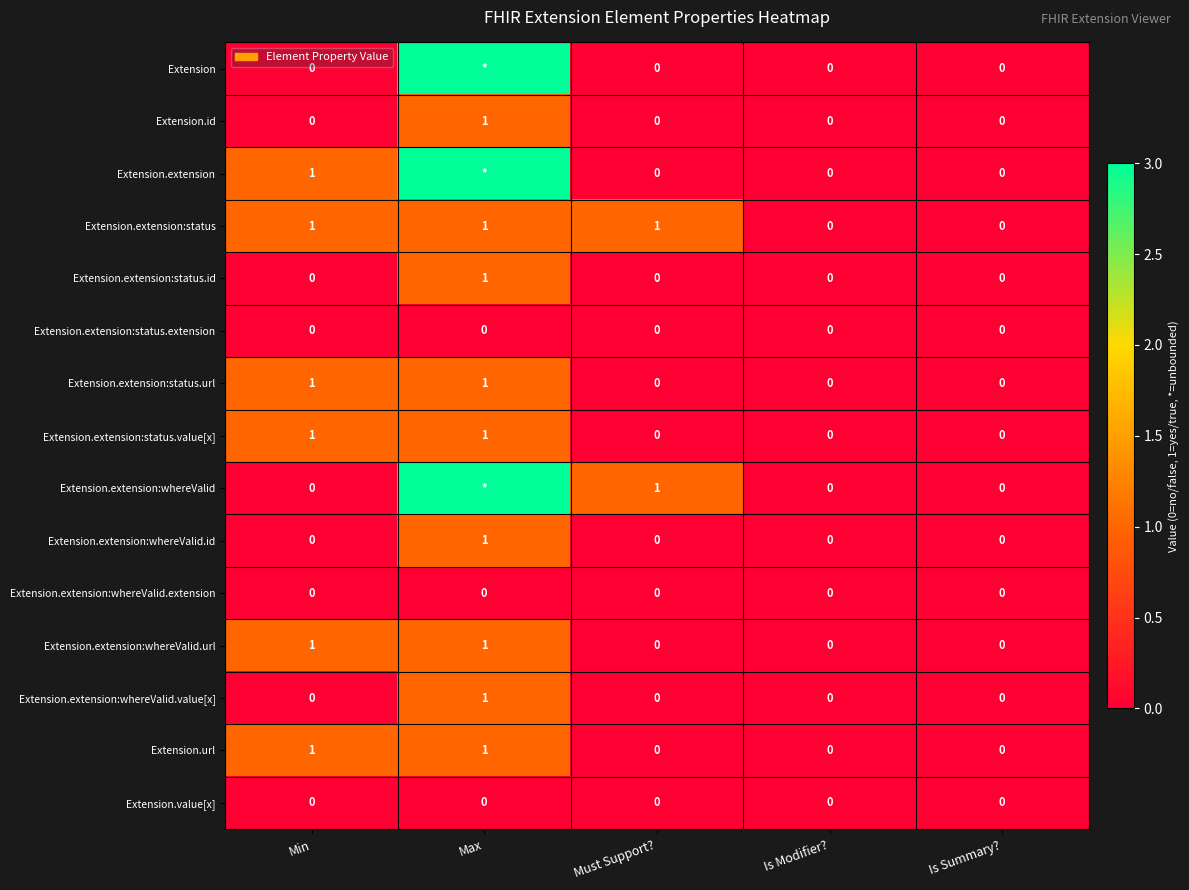

Is the value of Extension.extension:status.url at Max greater than the value of Extension.extension:status.extension at Is Modifier??

Yes